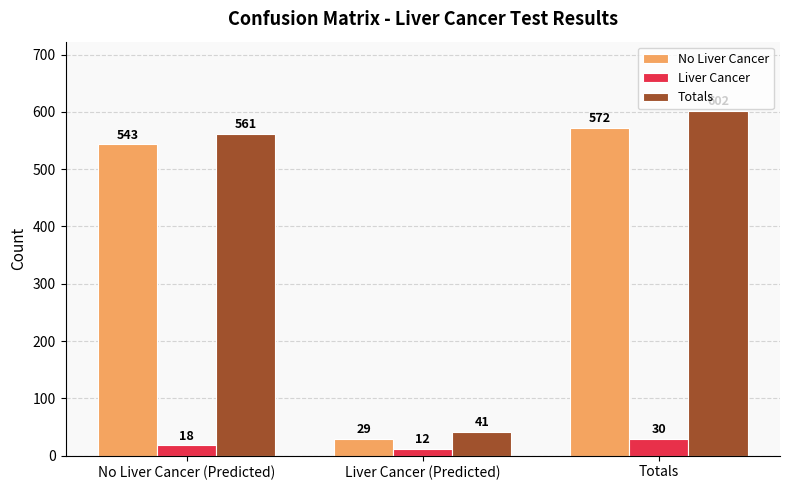

What is the difference between the highest and lowest values at No Liver Cancer (Predicted)?

543